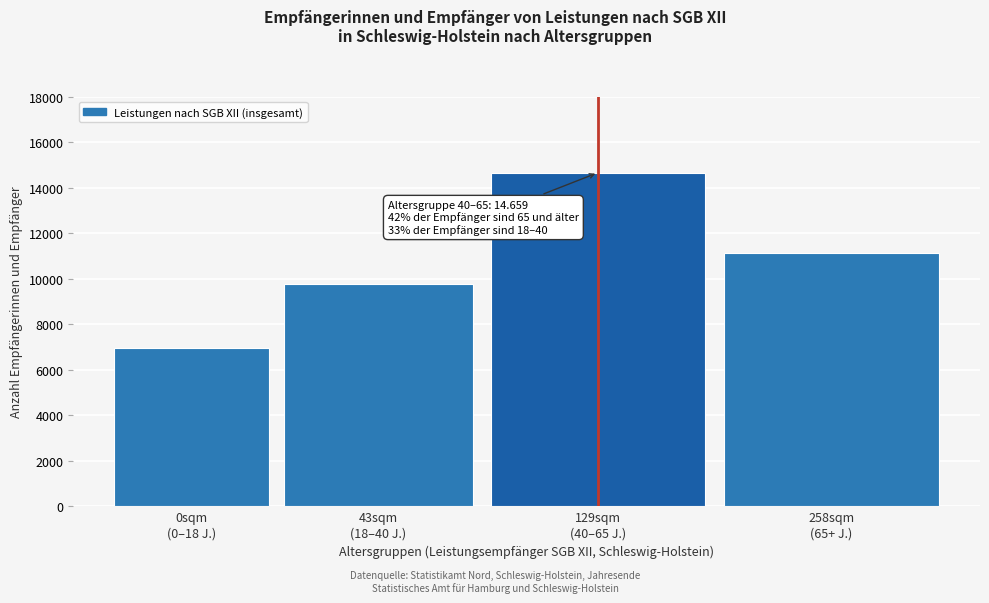

Reading left to right, what are all the values shown in this chart?

6951	9783	14659	11109